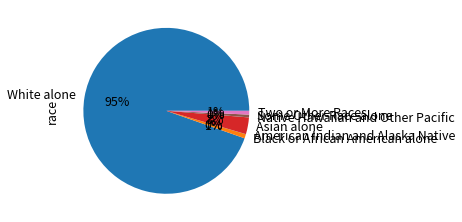

To the nearest percent, what is the average slice percentage?

14%